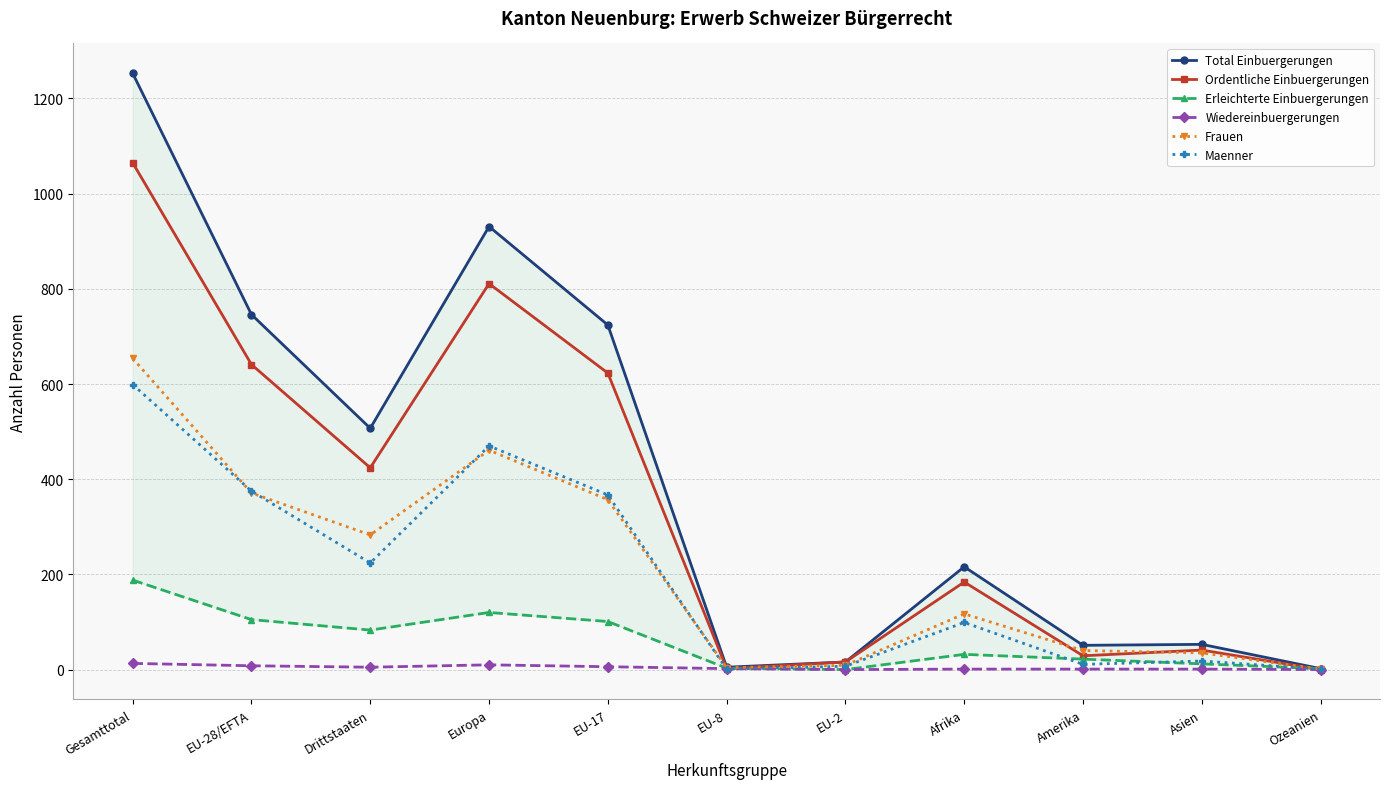

What is the difference between the highest and lowest values at Europa?

921